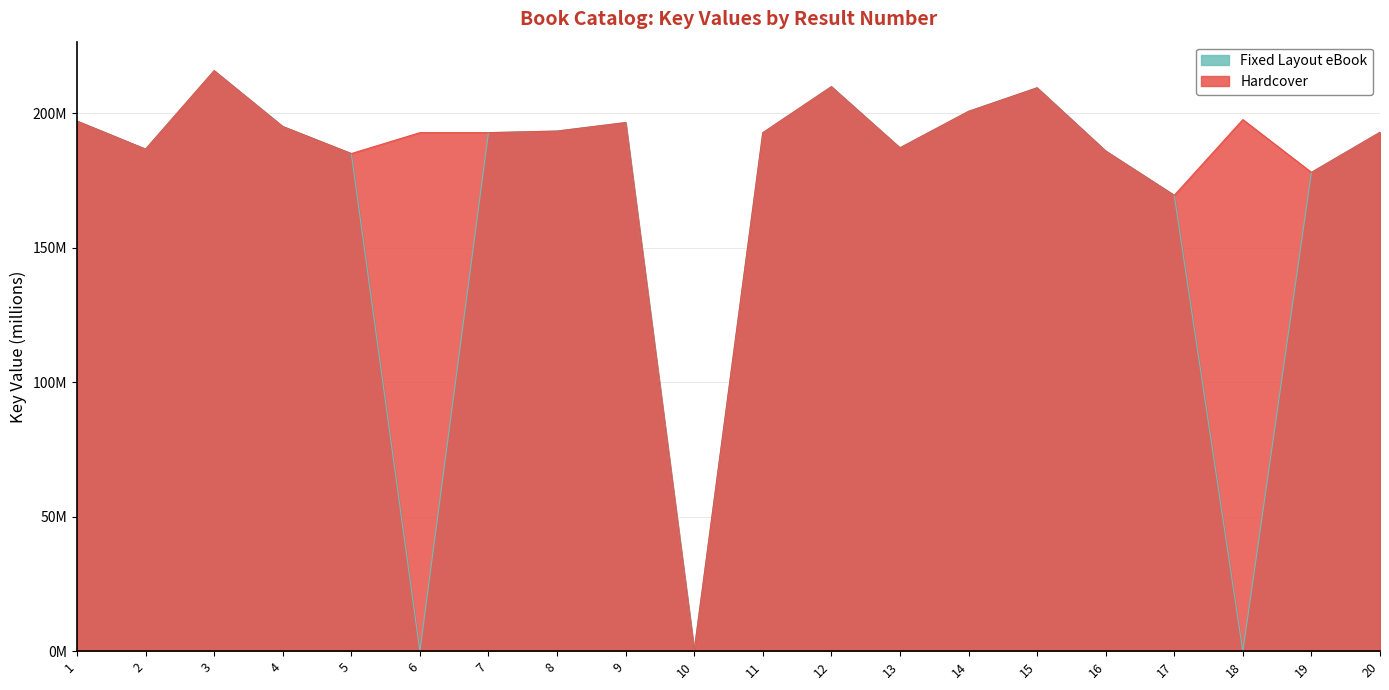

What is the value of the Fixed Layout eBook point at the 1st from the left?

197.0